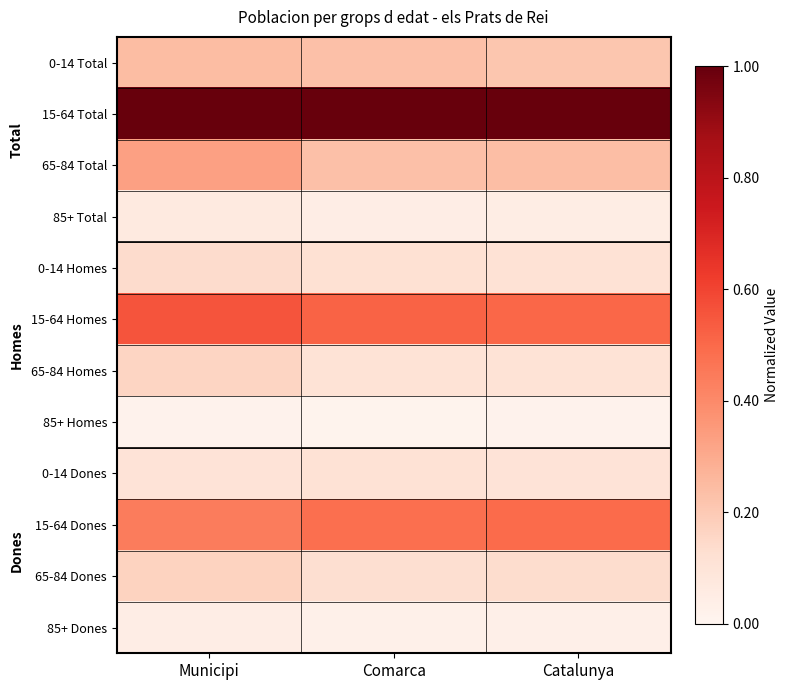

What is the greatest value displayed?

1.0